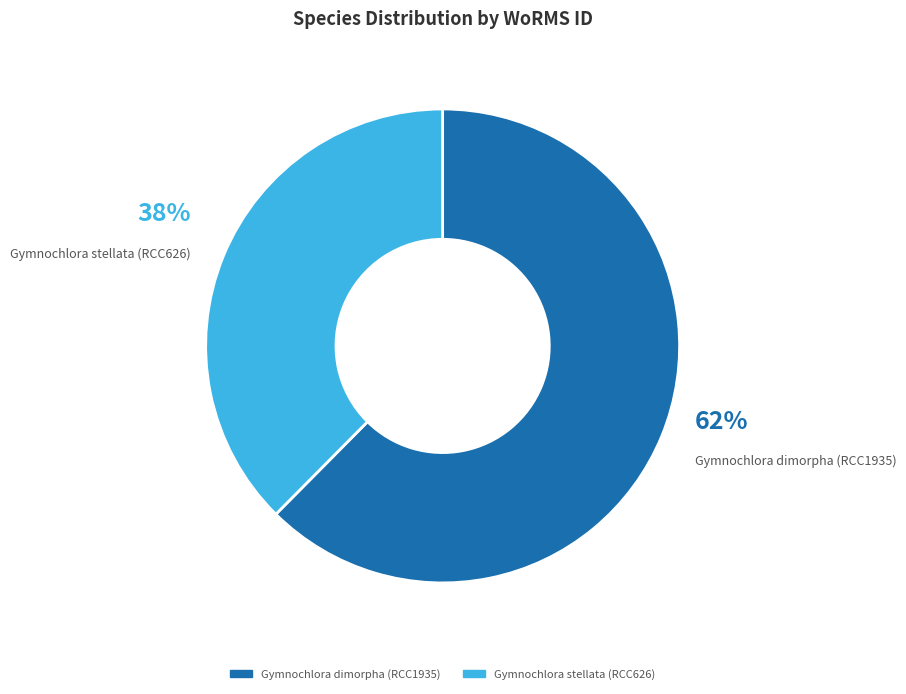

Combined, do Gymnochlora stellata (RCC626) and Gymnochlora dimorpha (RCC1935) account for over 50%?

Yes